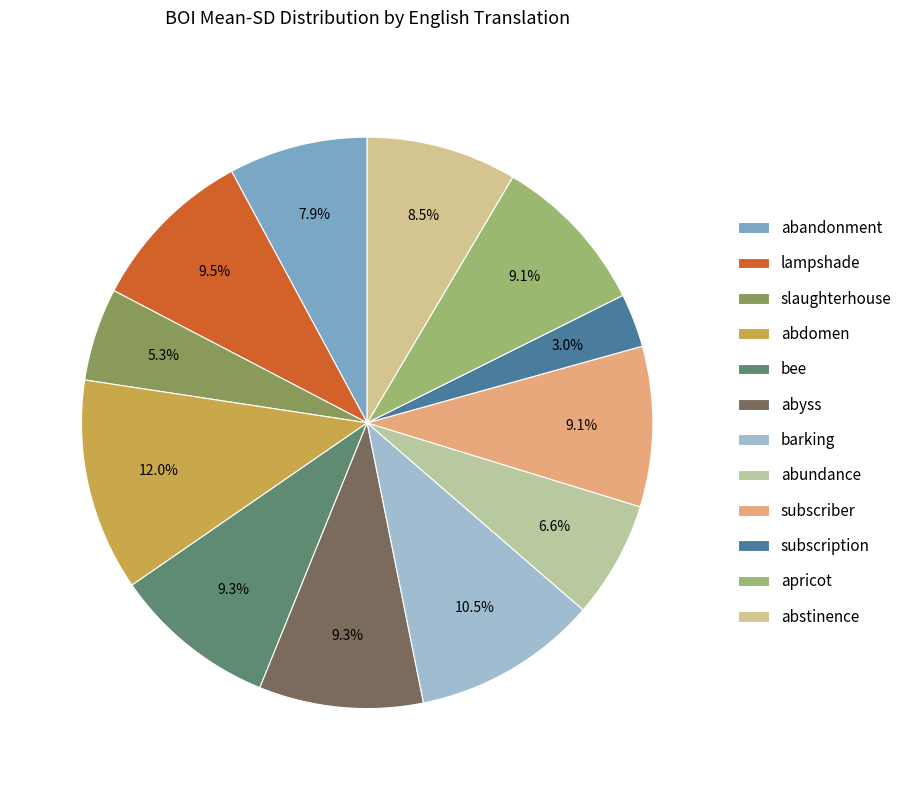

Is it true that slaughterhouse is 1% of the pie?

False